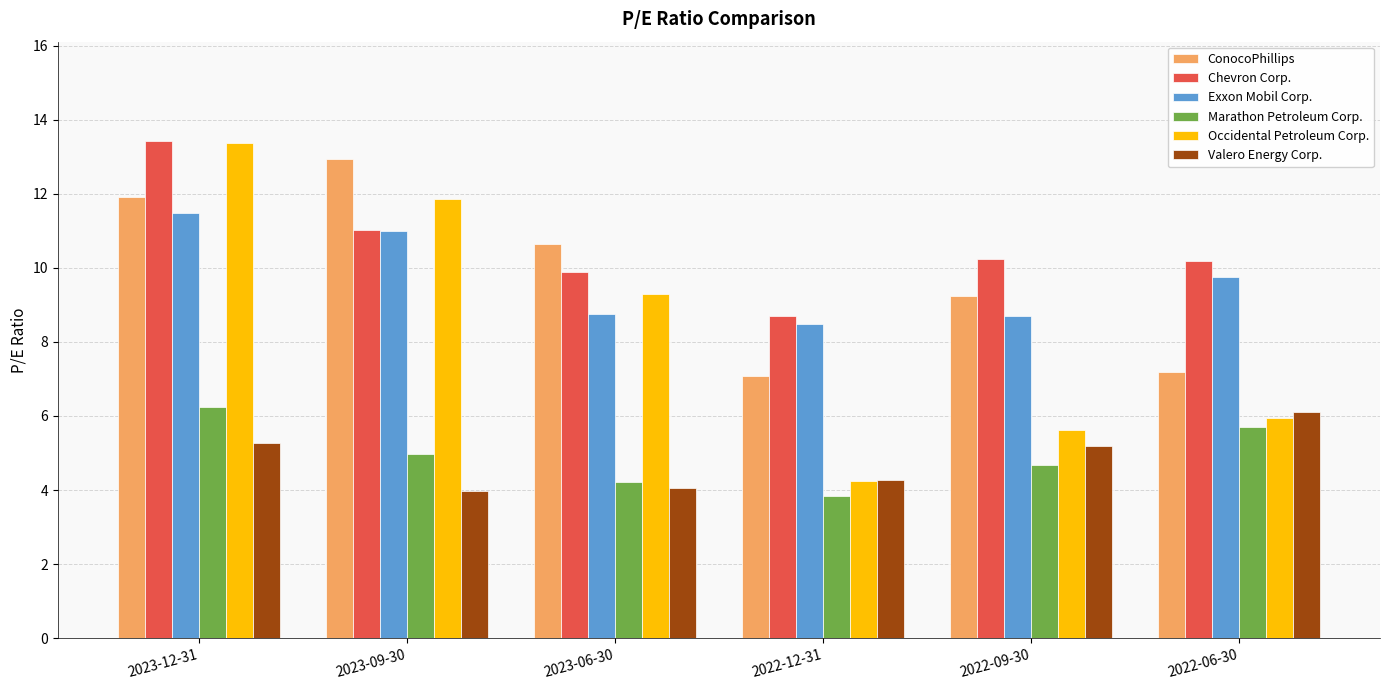

Which series has the largest range (max minus min)?

Occidental Petroleum Corp.